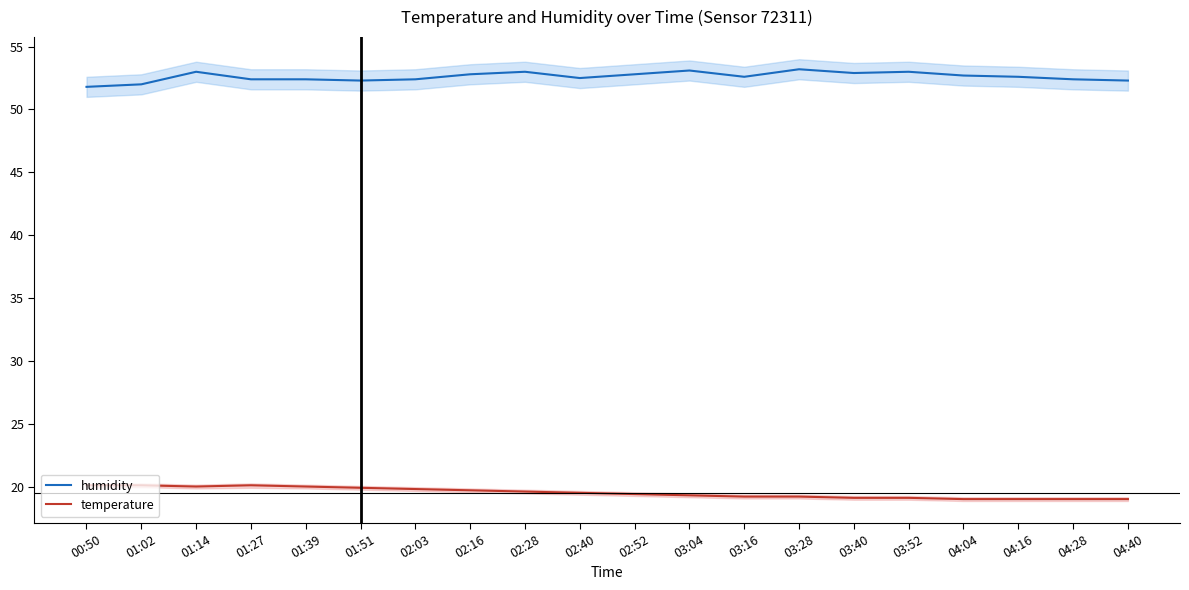

What is the difference between the highest and lowest values at 04:28?

33.4